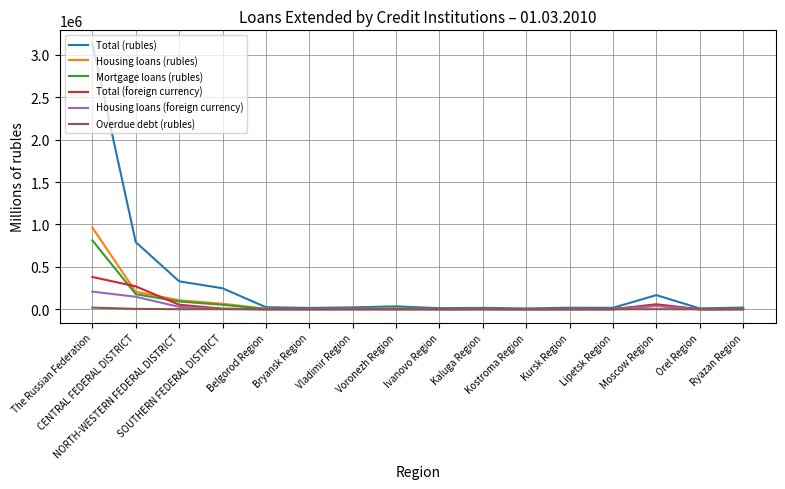

Which series has the widest spread of values?

Total (rubles)